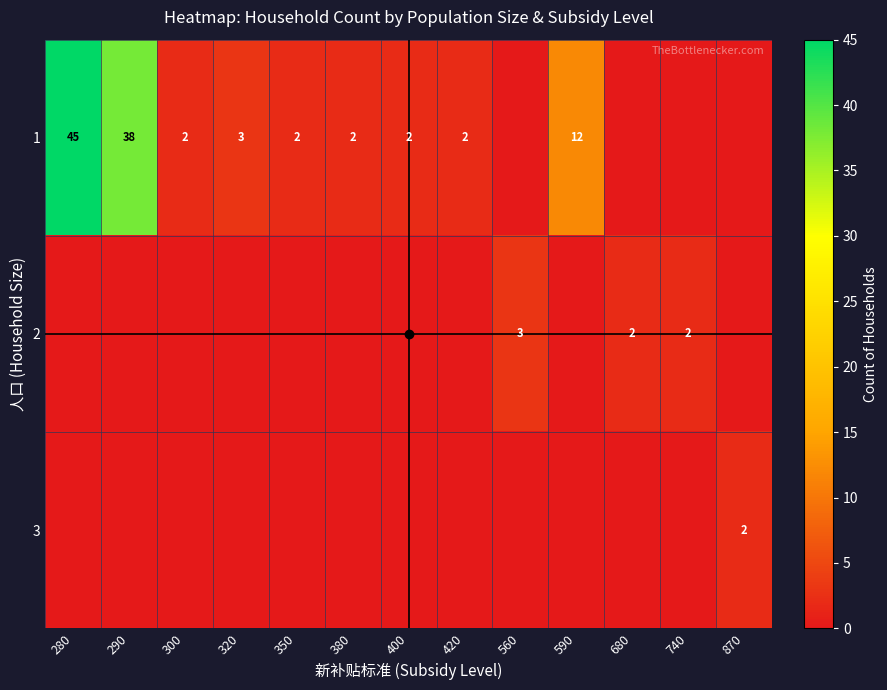

The value of 1 at 300 is 1. True or false?

False